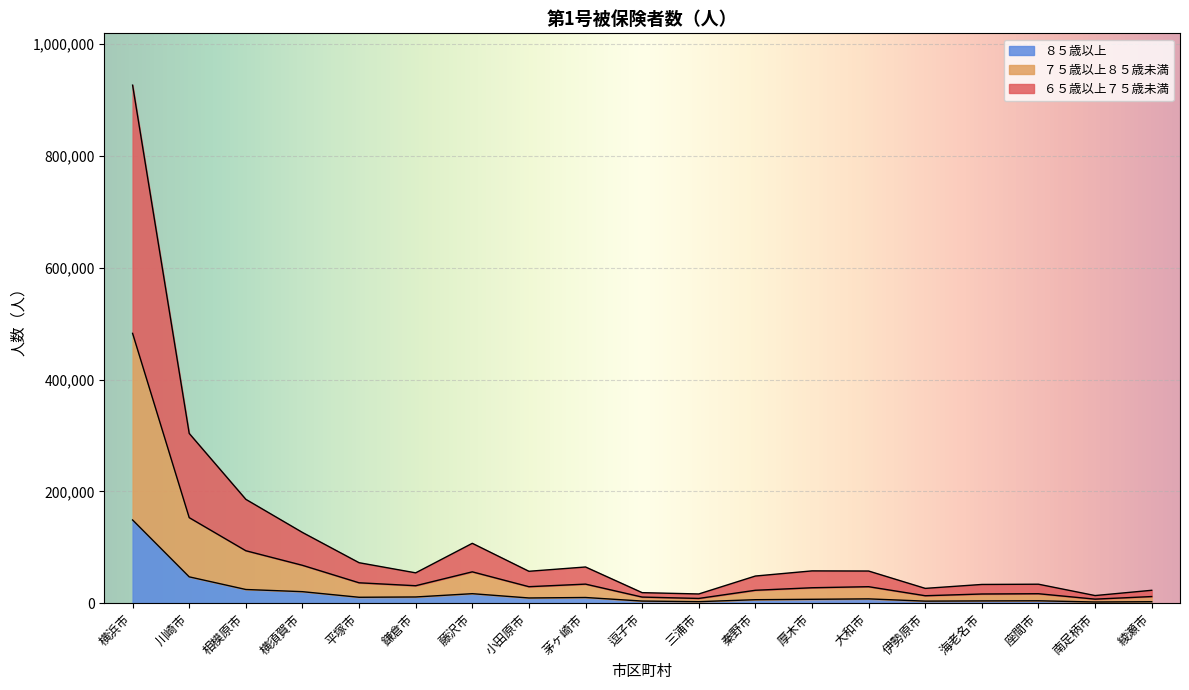

At how many categories does at least one series exceed 380176?

1